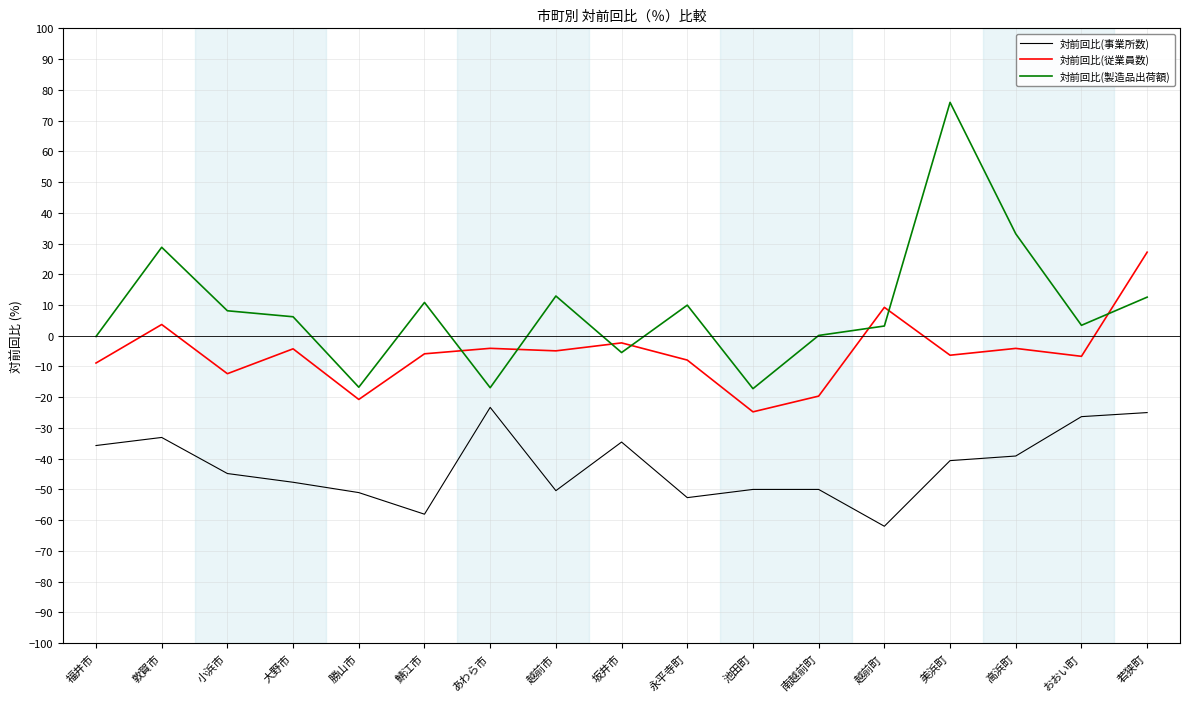

What is the smallest value displayed?

-62.0